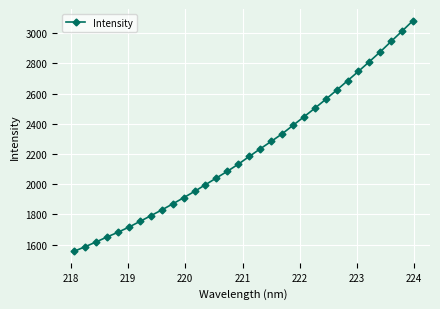

What is the minimum value shown in the chart?

1556.5